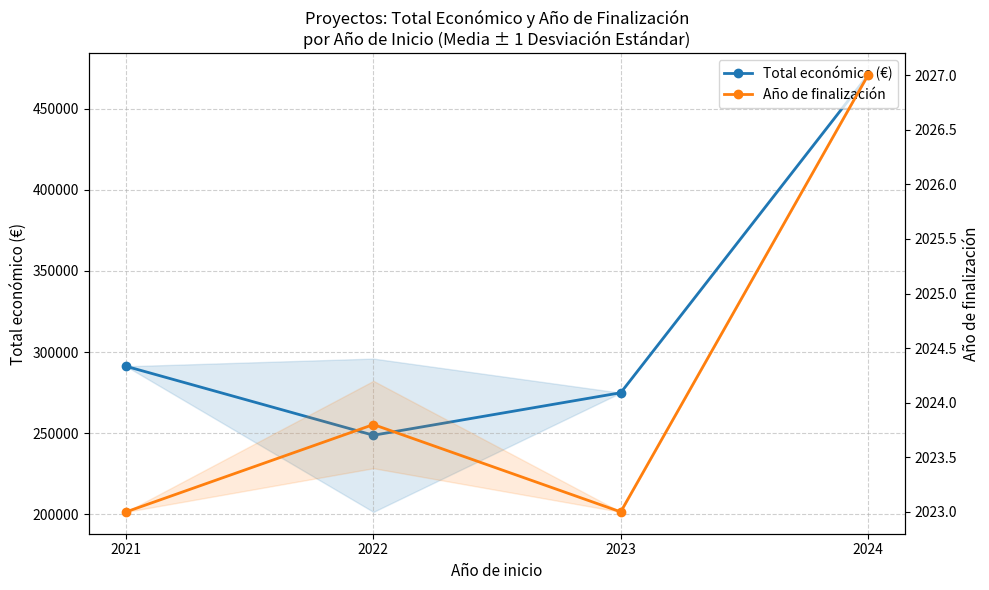

What is the sum of all Total económico (€) values?

1285478.4